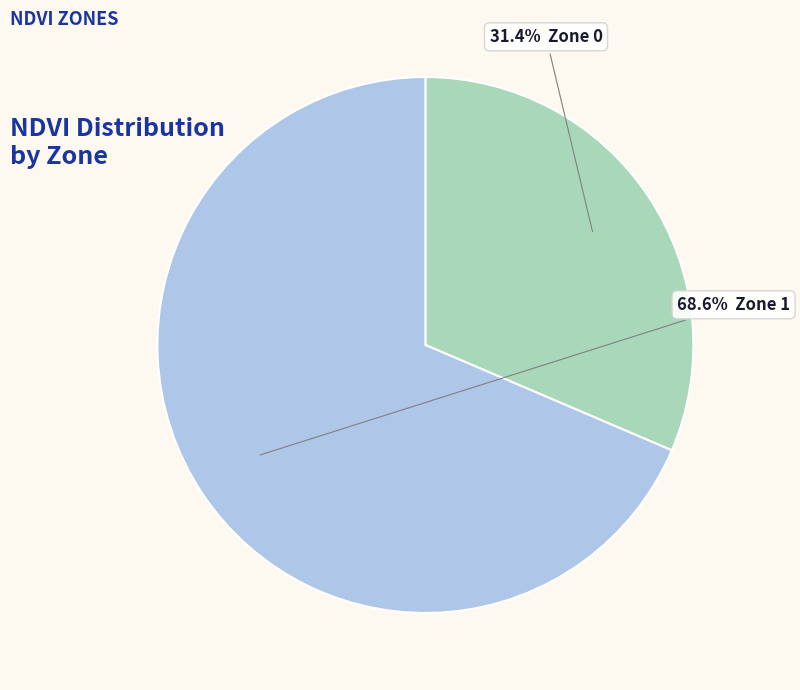

Is there a majority slice in this chart?

Yes